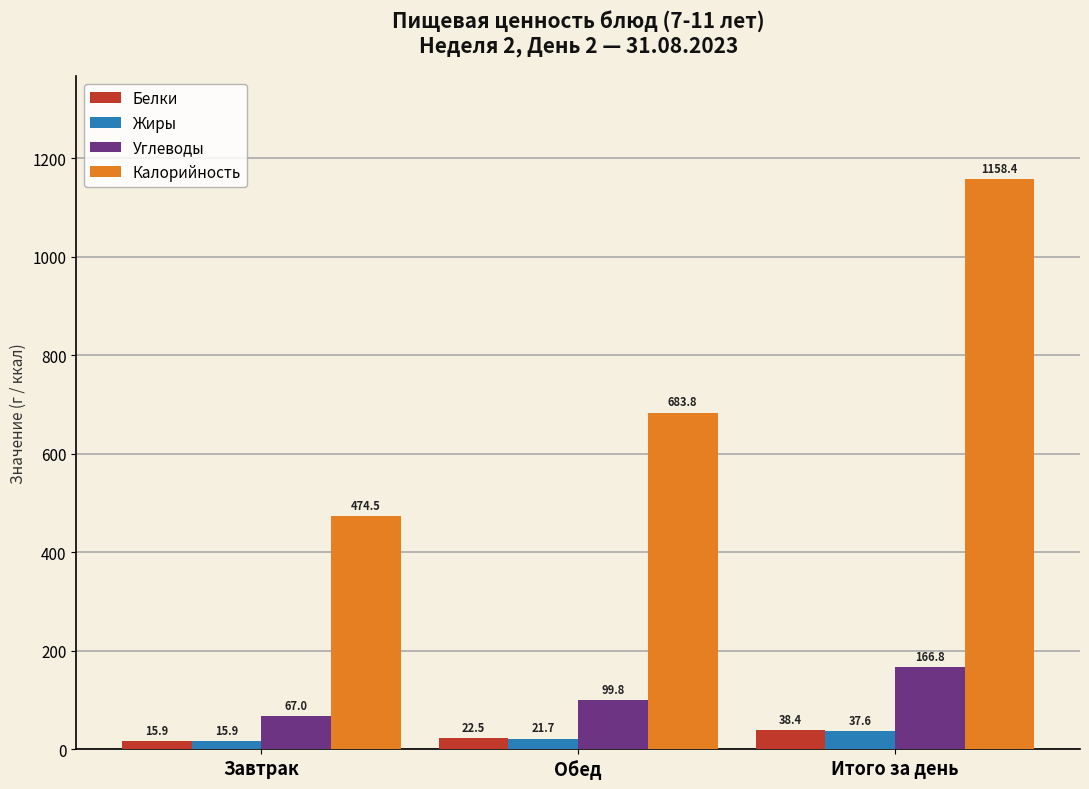

At which category is the sum across all series the highest?

Итого за день